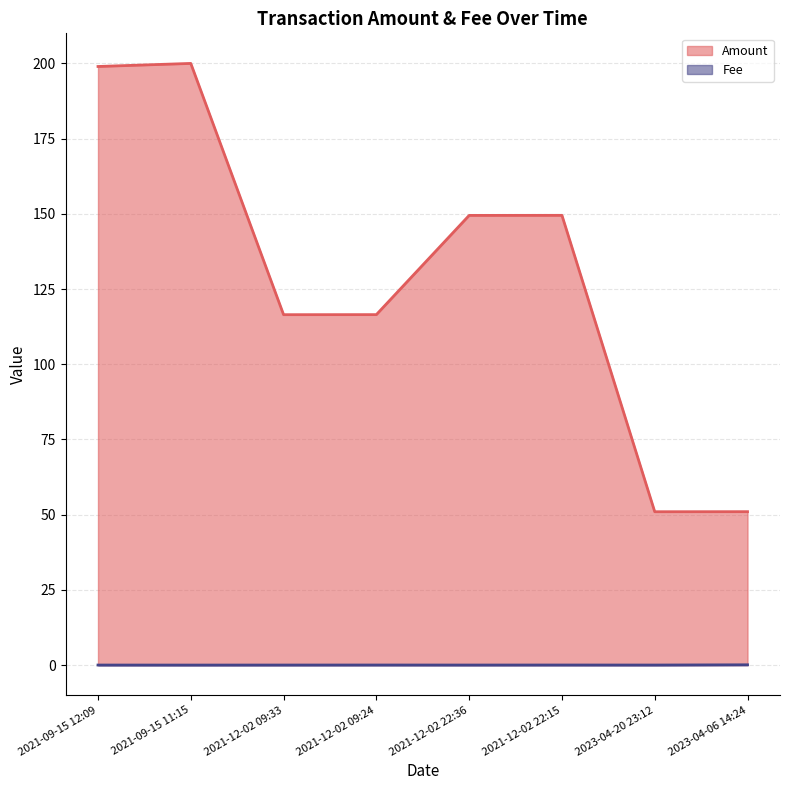

Reading right to left, list all the values displayed in this chart.

Amount: 51.0	51.0	149.5	149.5	116.5	116.5	200.0	199.0
Fee: 0.1	0.0	0.0	0.0	0.0	0.0	0.0	0.0